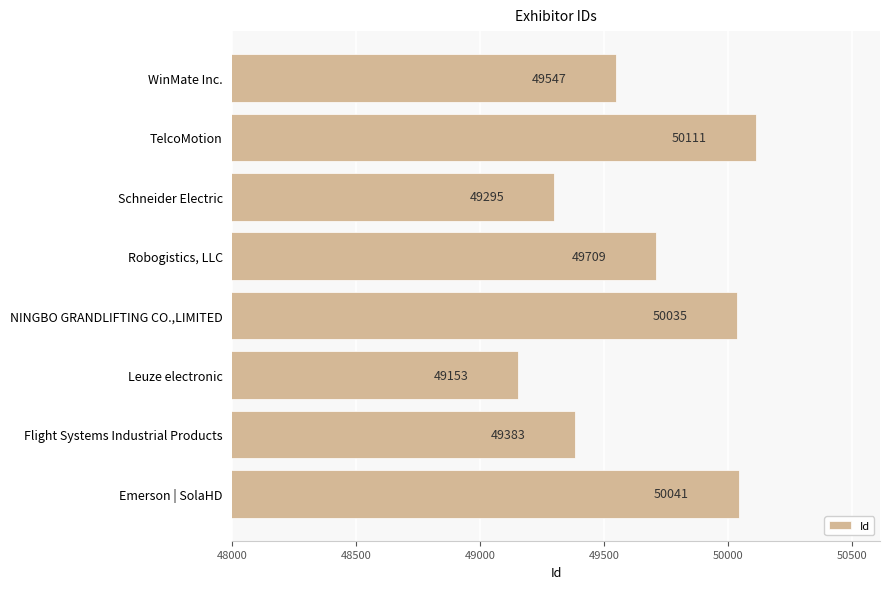

Which category has the highest value across all series?

TelcoMotion